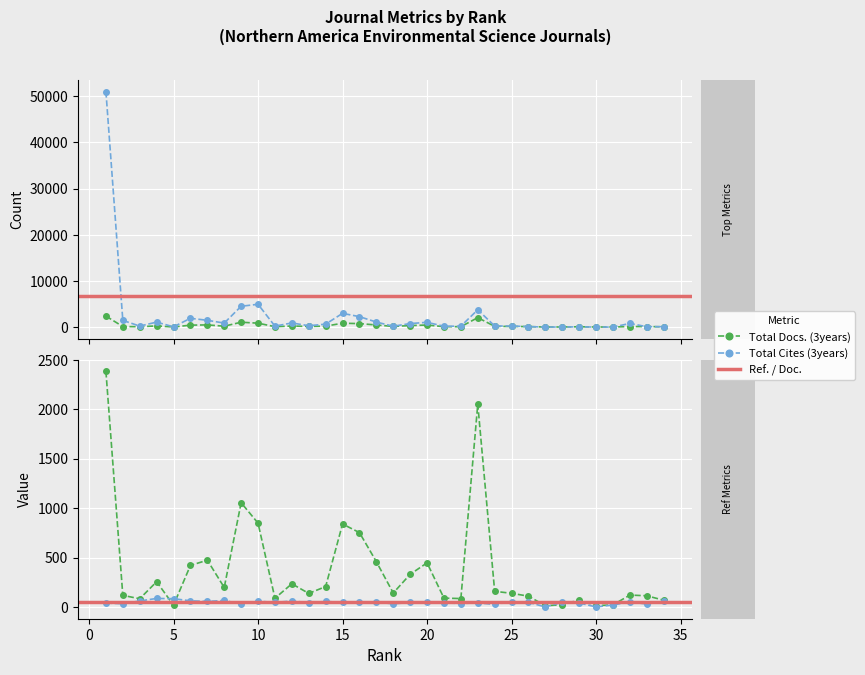

Reading right to left, extract all data points from this chart.

Total Docs. (3years): 68.0	113.0	120.0	21.0	13.0	71.0	23.0	12.0	109.0	138.0	158.0	2051.0	85.0	89.0	446.0	330.0	141.0	458.0	752.0	839.0	206.0	137.0	234.0	88.0	848.0	1054.0	197.0	473.0	420.0	18.0	255.0	83.0	117.0	2383.0
Total Cites (3years): 89.0	83.0	793.0	2.0	4.0	54.0	14.0	7.0	99.0	228.0	235.0	3755.0	201.0	176.0	1035.0	760.0	187.0	1088.0	2260.0	2977.0	639.0	292.0	896.0	209.0	4944.0	4512.0	870.0	1471.0	1903.0	56.0	1079.0	216.0	1447.0	51050.0
Ref. / Doc.: 58.0	29.5	50.2	20.0	0.0	39.7	47.4	0.0	46.2	53.6	25.2	41.6	34.6	41.6	52.2	46.4	30.6	50.8	45.5	47.8	55.2	43.4	60.8	45.0	58.9	29.9	65.3	56.3	61.9	83.4	85.9	60.7	31.9	39.7